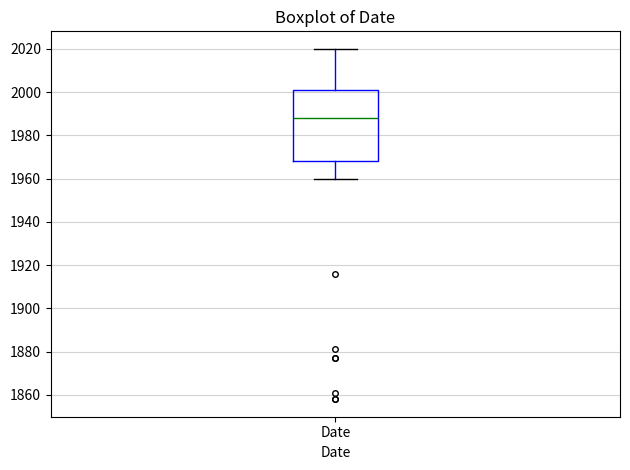

Transcribe this box plot: give where the median line is, the range the box spans, and where the two whiskers end, as read against the y-axis. The values are not printed on the chart, so give them approximately, as read against the axis.

median 1988, box 1968 to 2002, whiskers 1960 to 2020